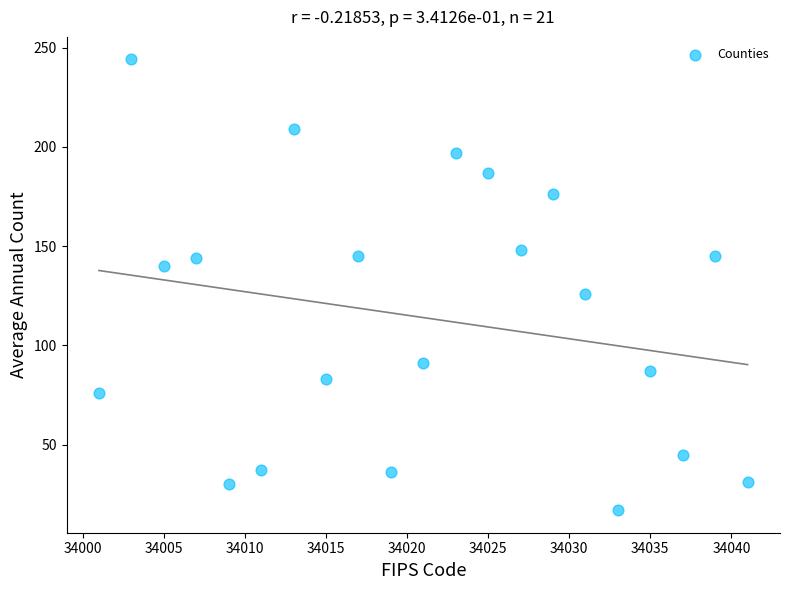

What is the range of Y values (max minus min)?

227